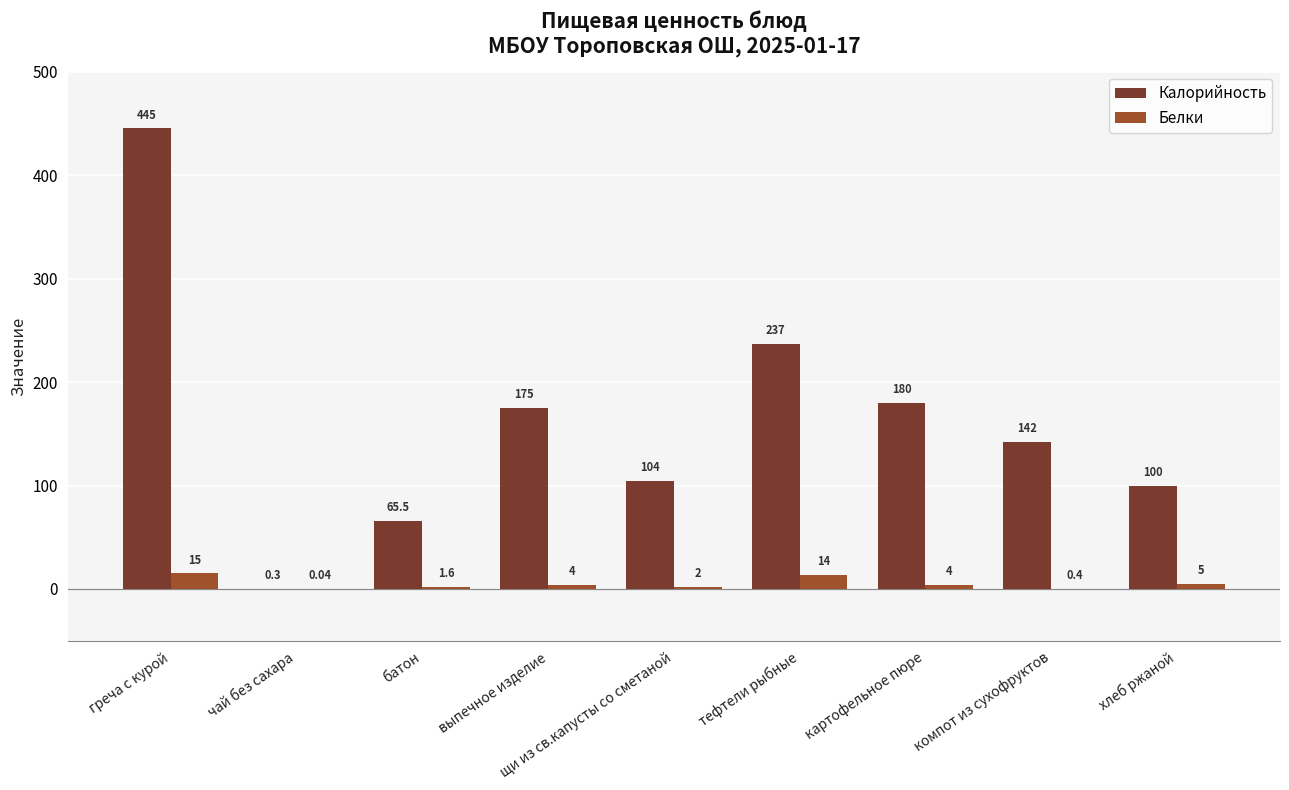

Which series has the largest total across all categories?

Калорийность